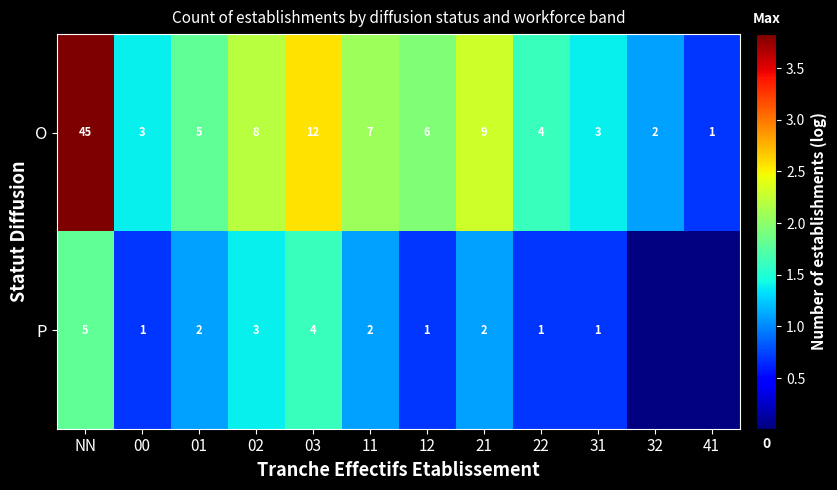

How many values in the O series are below 6?

6